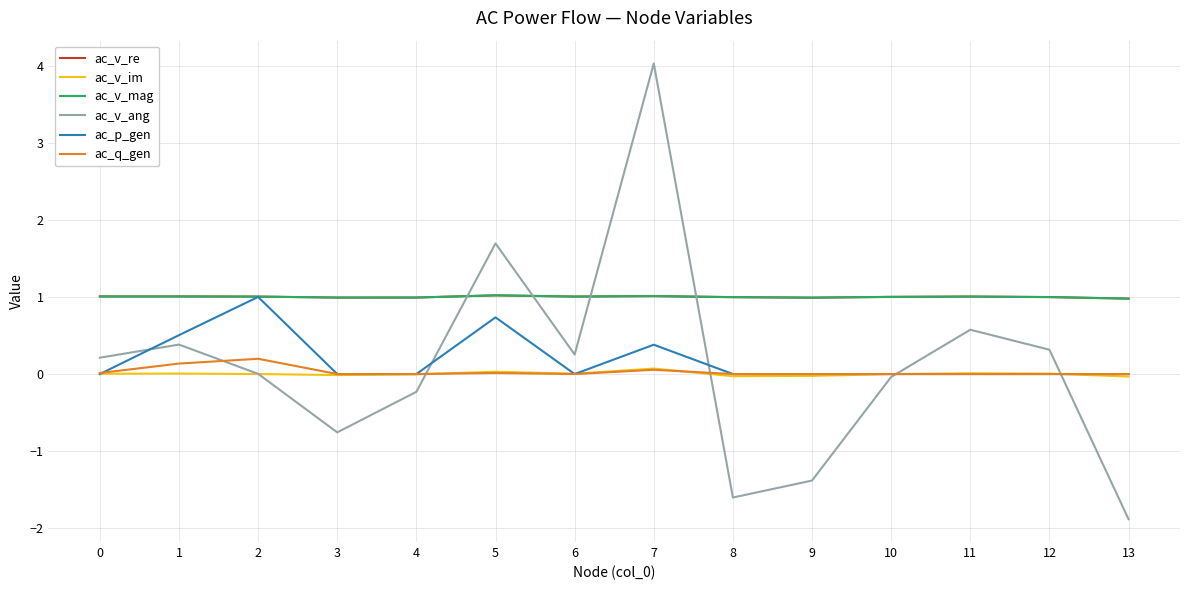

What is the difference between the maximum and second lowest values in the ac_p_gen series?

1.0